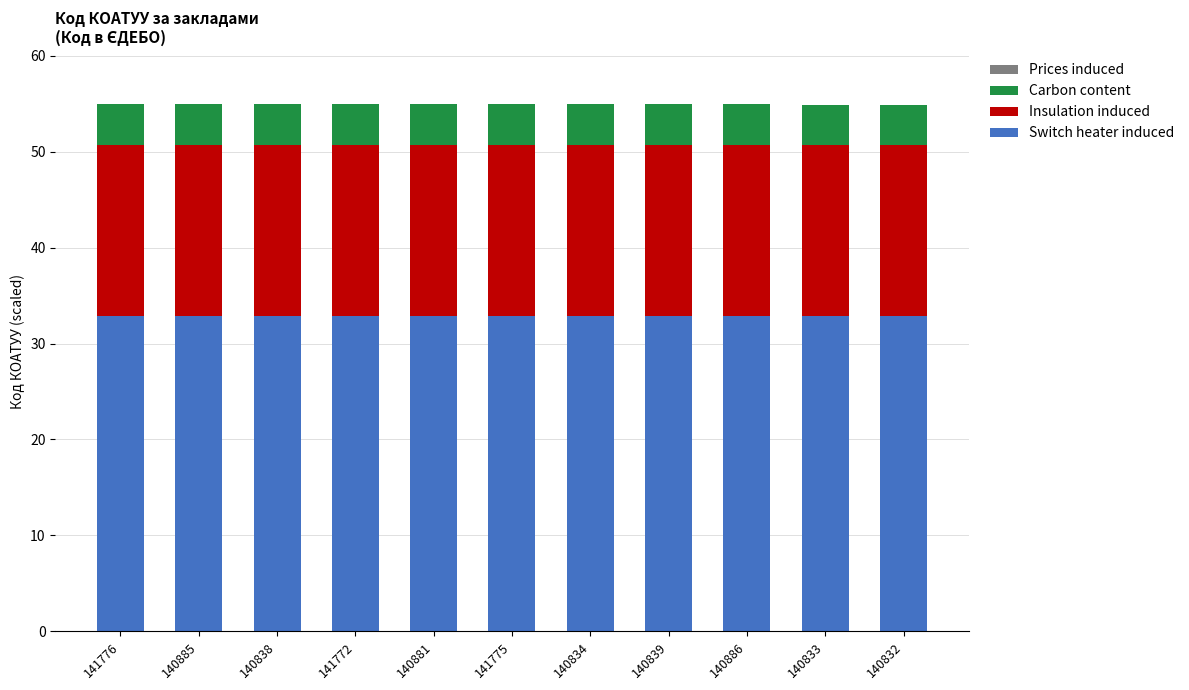

The value of Switch heater induced at 140881 is 32.9. True or false?

True